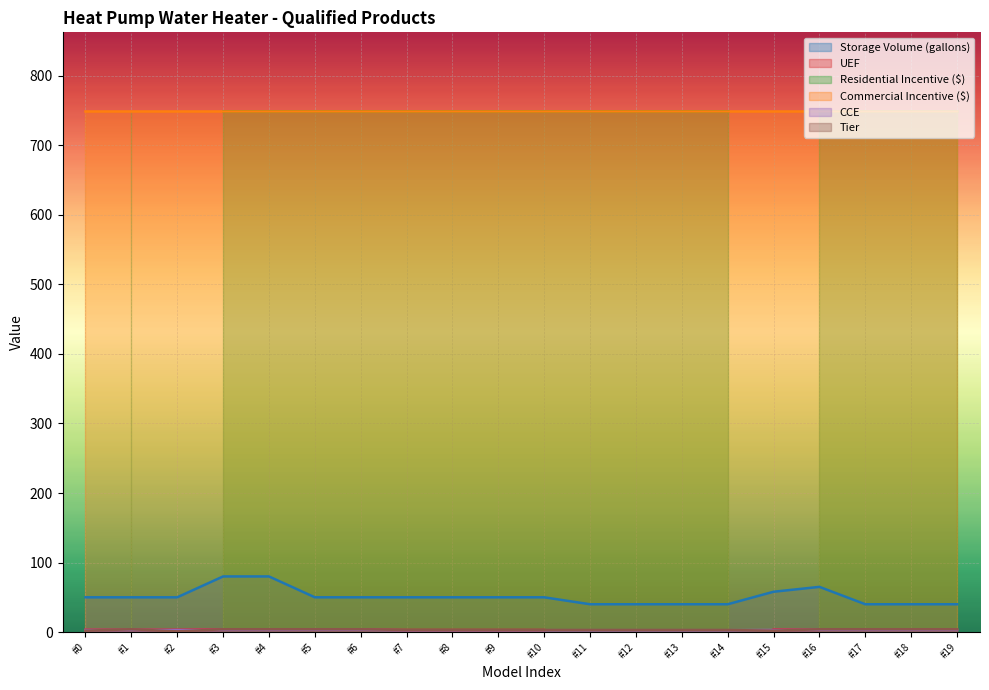

Count the number of categories in the chart.

20